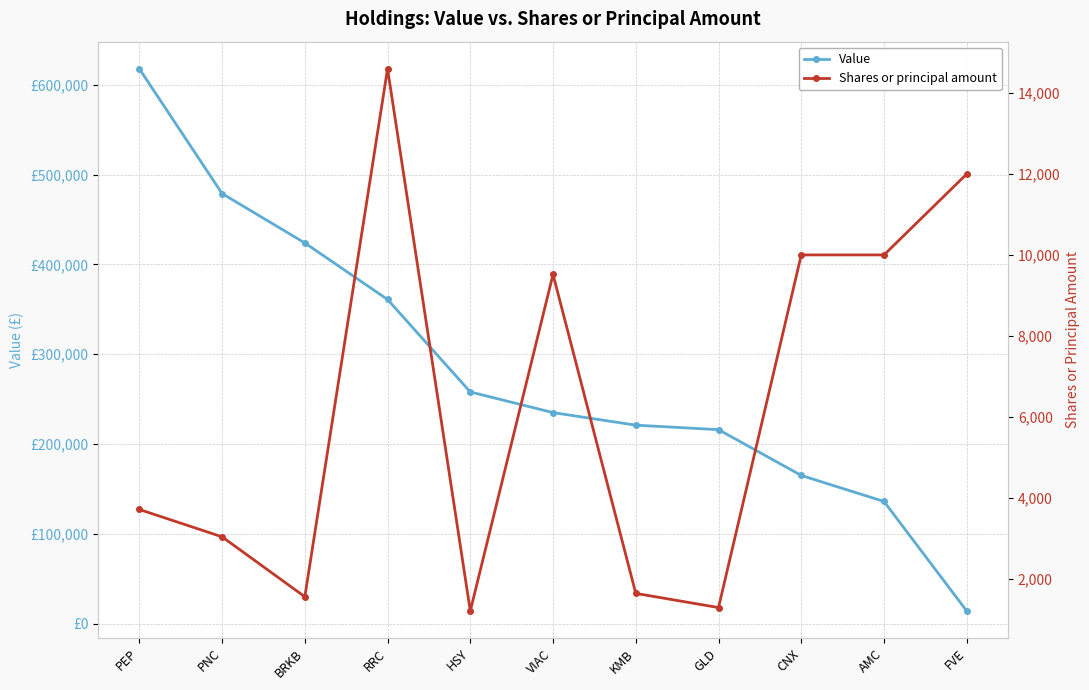

Is it true that Shares or principal amount equals 425 at BRKB?

False